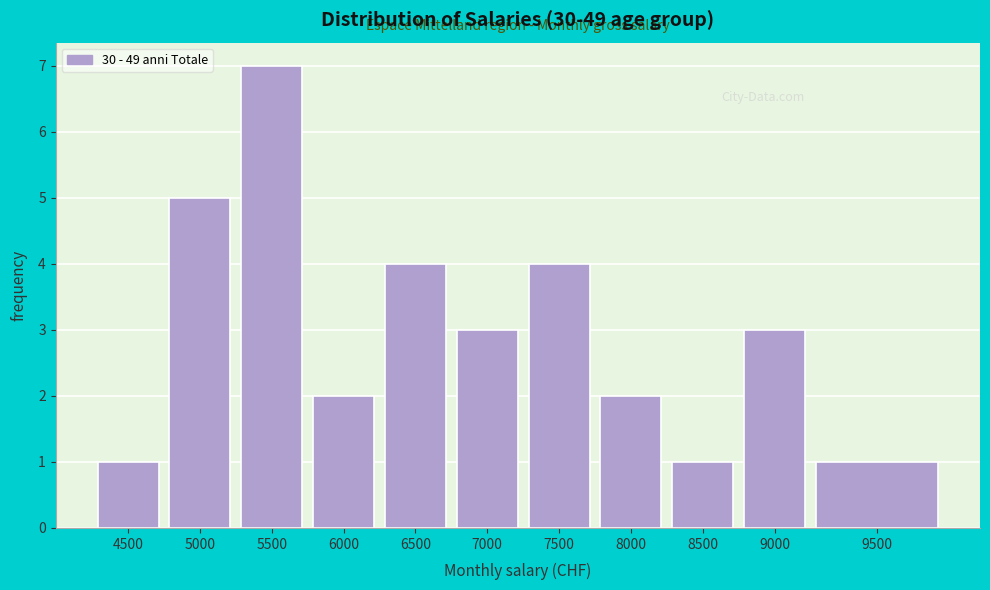

Reading left to right, transcribe all the data shown in this chart.

4500=1	5000=5	5500=7	6000=2	6500=4	7000=3	7500=4	8000=2	8500=1	9000=3	9500=1